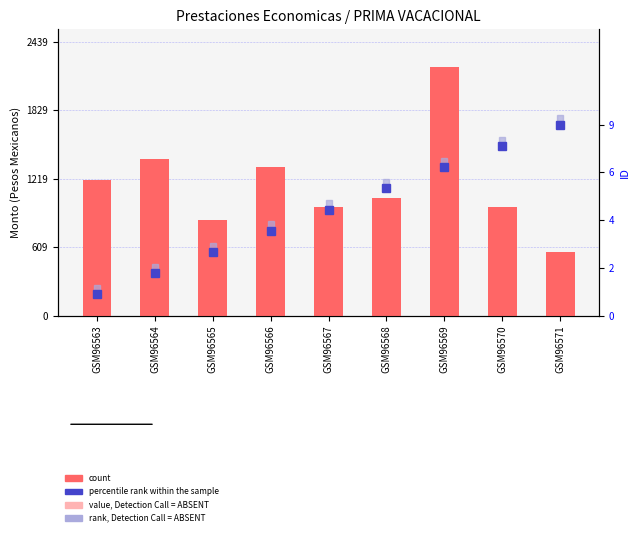

Is it true that count equals 5.1 at GSM96571?

False